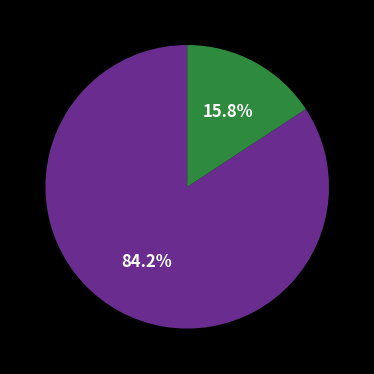

Is there any slice that represents more than half of the pie?

Yes